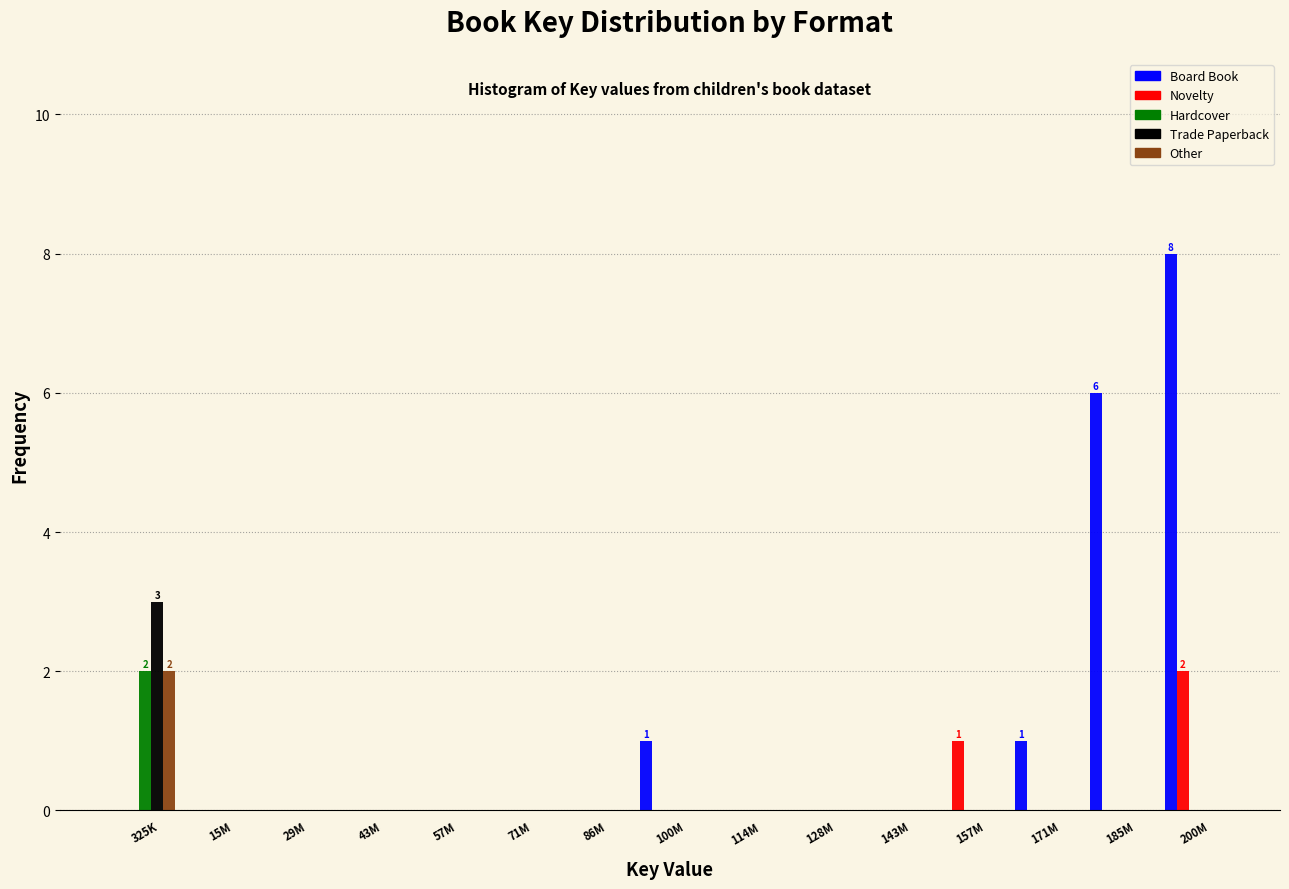

True or false: Hardcover has a value of 0 at 157M.

True